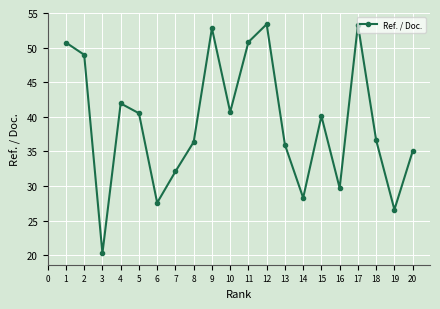

Does the chart have visible grid lines?

Yes